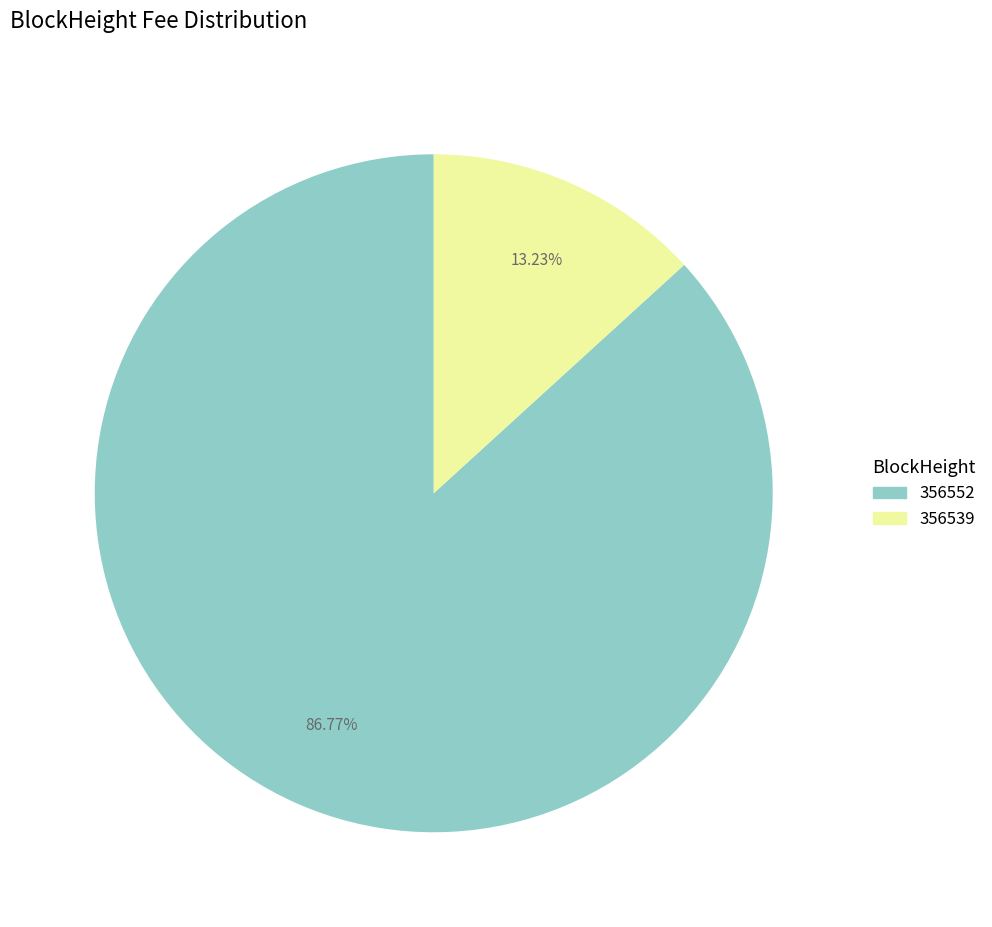

The 356552 slice represents 1% of the pie. True or false?

False